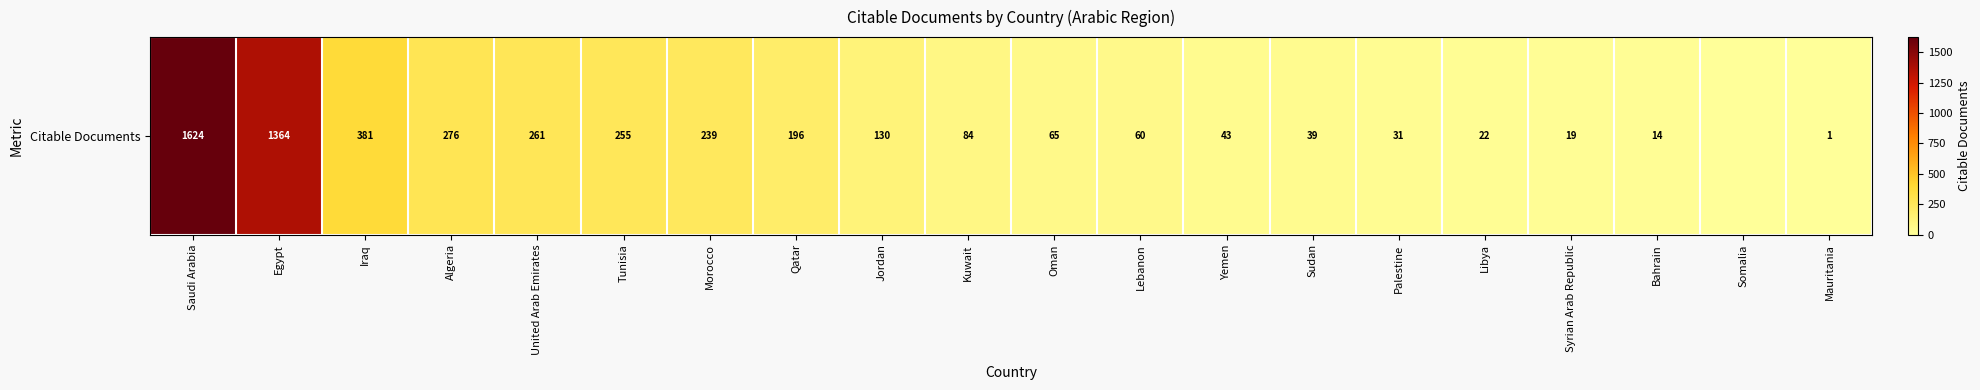

What is the sum of the values at Palestine and Libya?

53